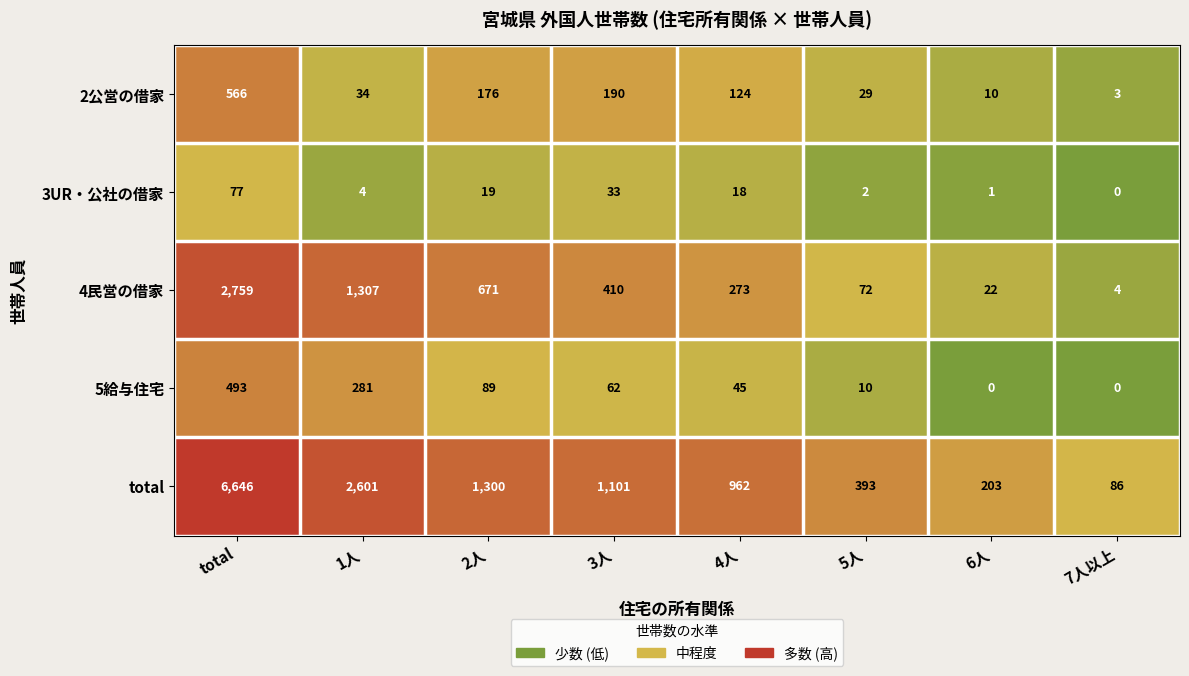

Rank the series by their maximum value, from highest to lowest.

total, 4民営の借家, 2公営の借家, 5給与住宅, 3UR・公社の借家